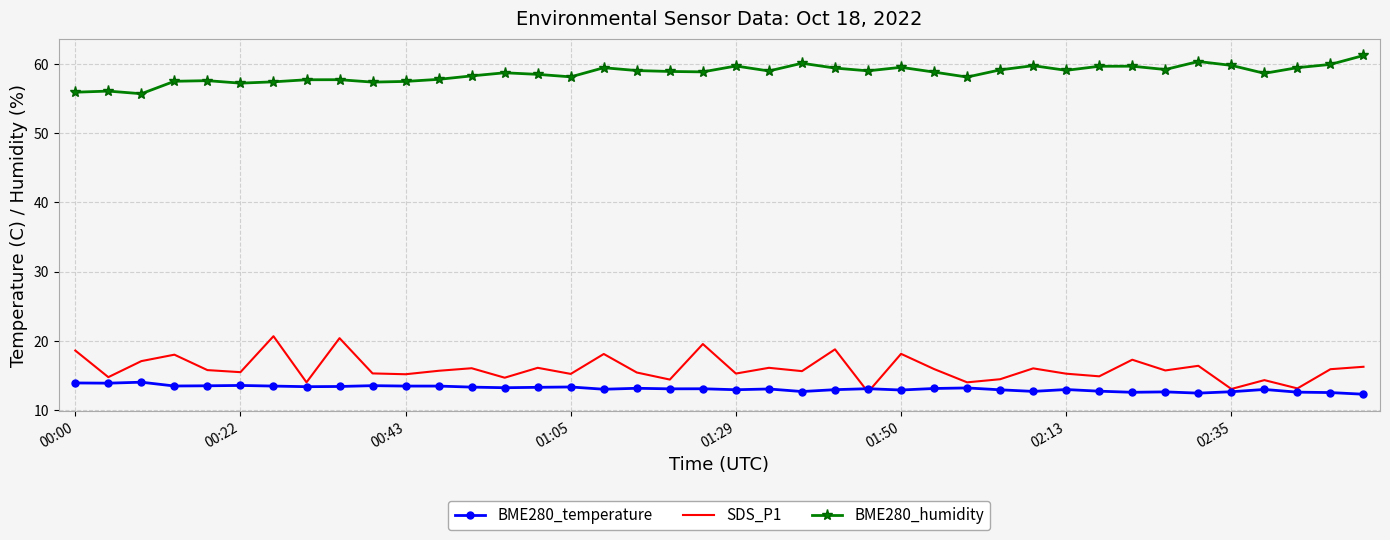

True or false: BME280_humidity has more than 2 points higher than both neighbors.

True